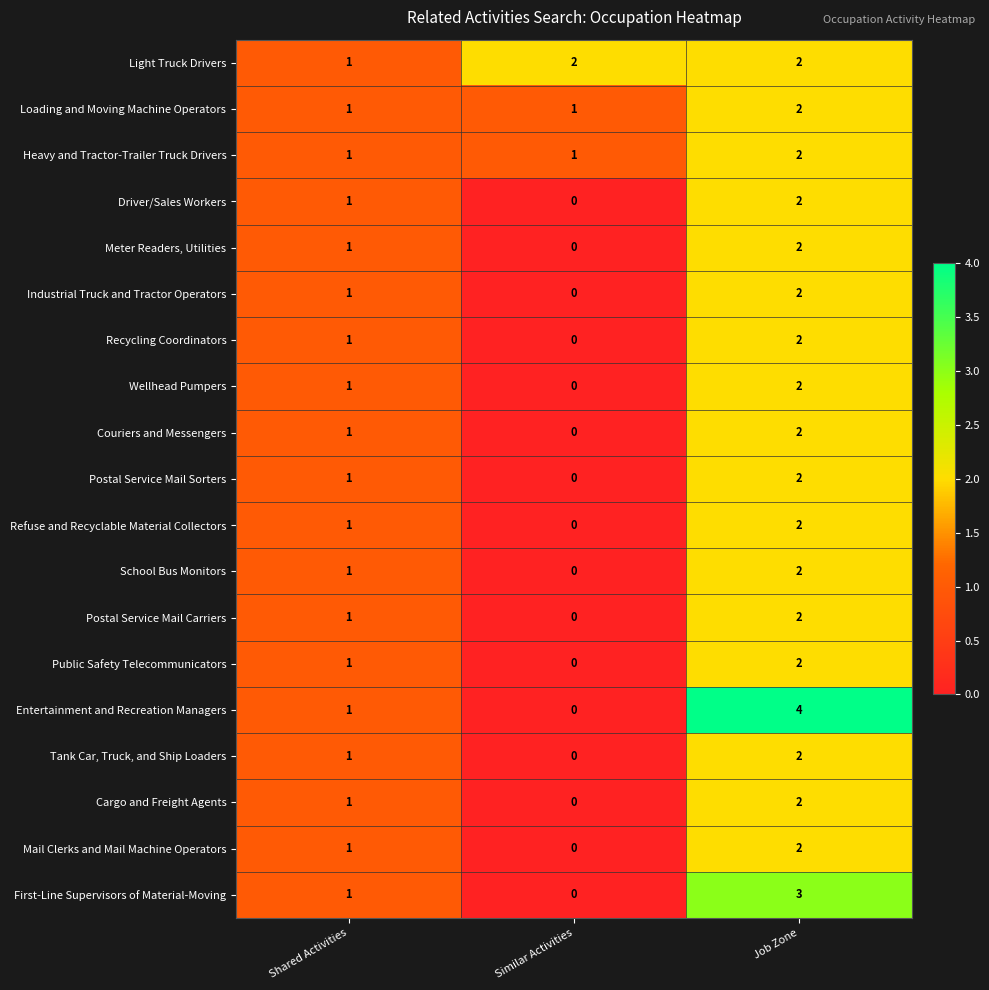

At which label does Refuse and Recyclable Material Collectors reach its minimum?

Similar Activities